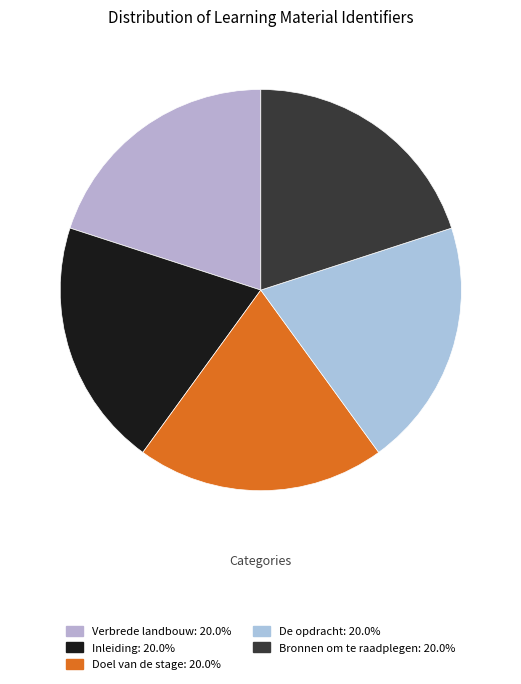

Rank the categories by value from lowest to highest.

Verbrede landbouw, Inleiding, De opdracht, Bronnen om te raadplegen, Doel van de stage